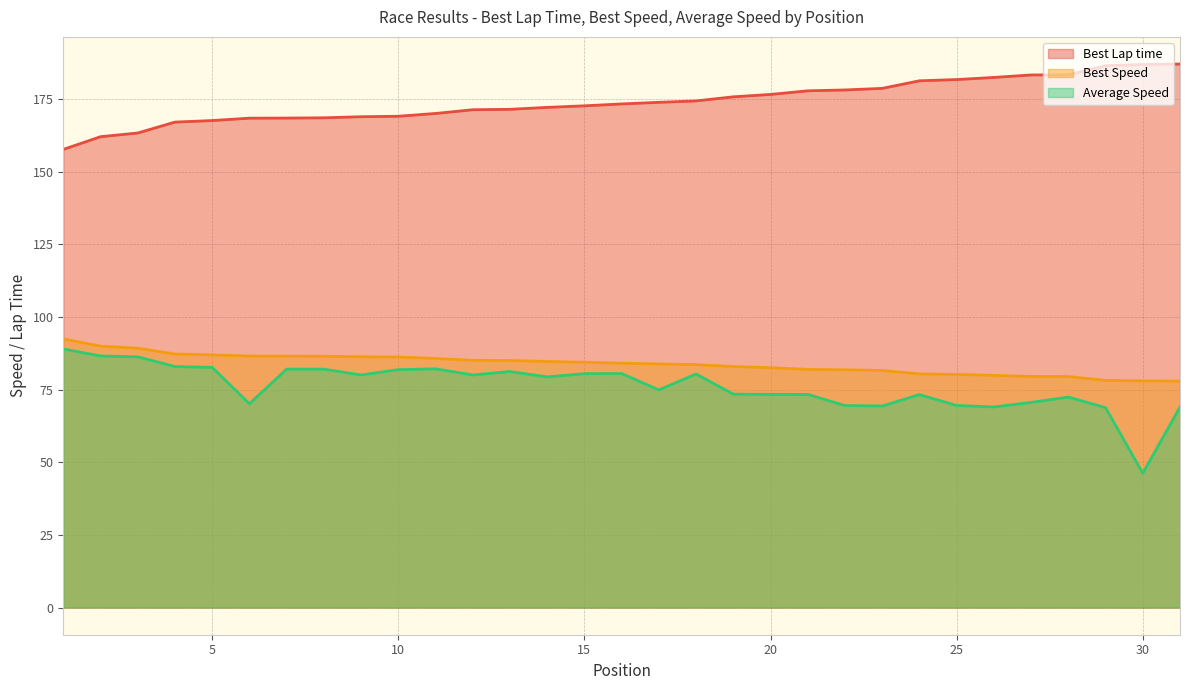

What is the difference between the second highest and second lowest values in the Best Speed series?

12.0